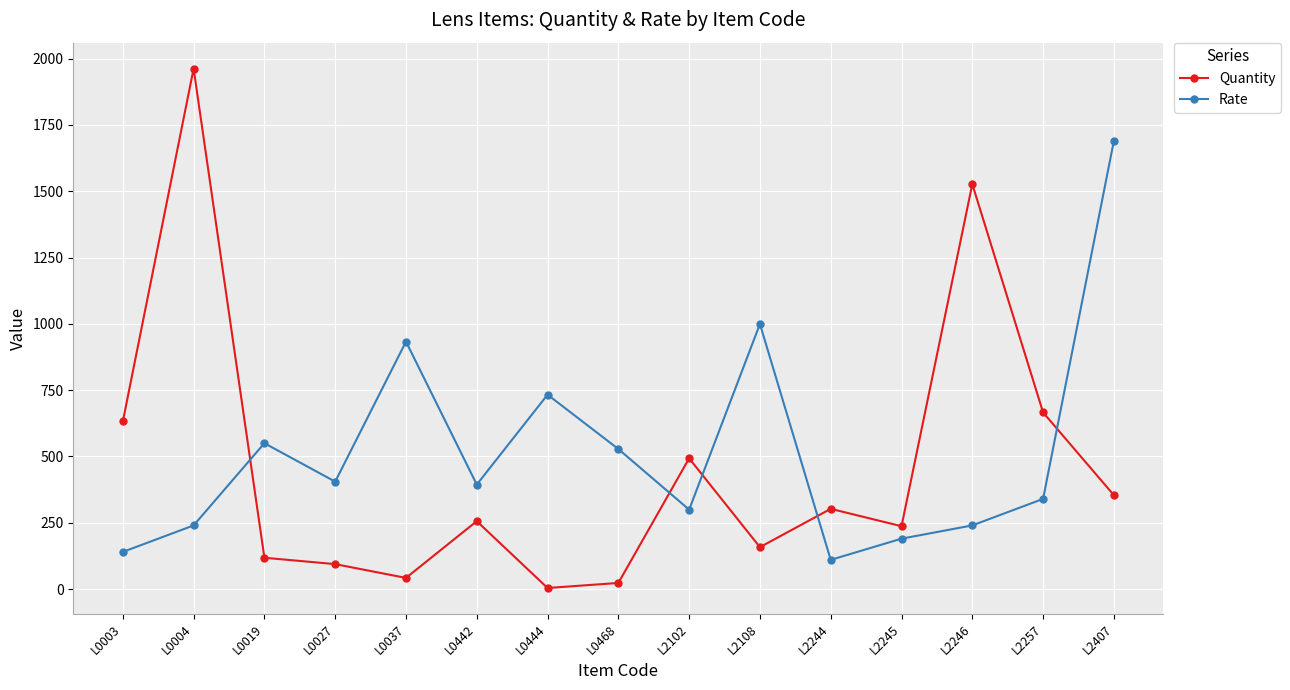

How many distinct data groups are displayed?

2